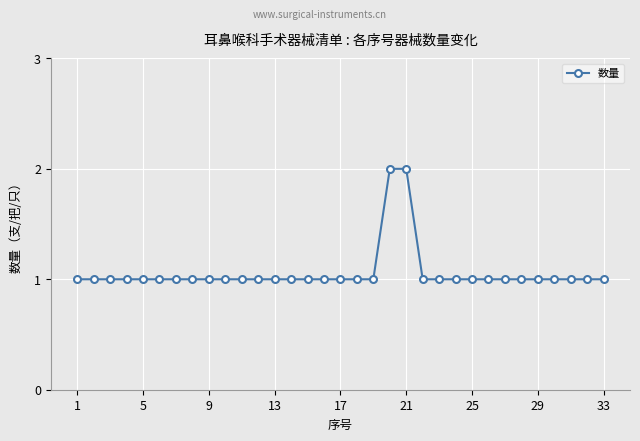

How many categories are shown in the chart?

33